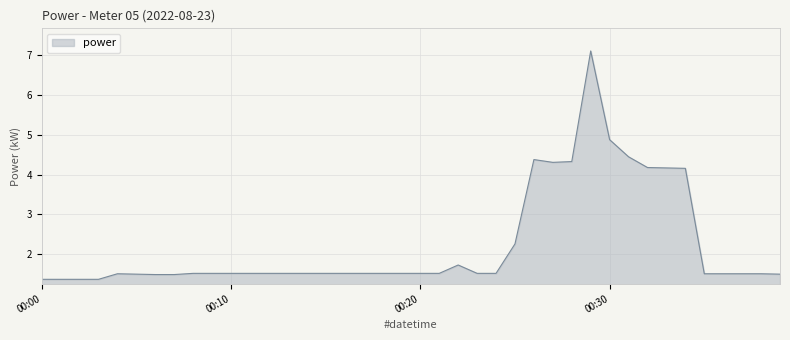

What is the difference between the maximum and minimum values?

5.7